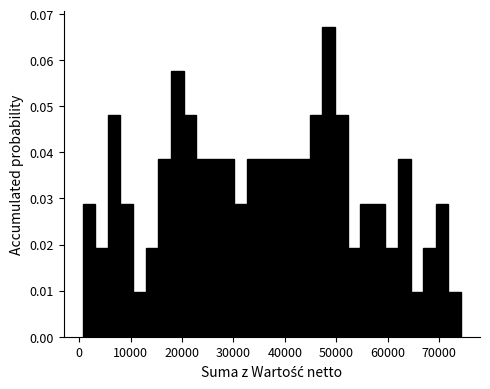

Read against the x-axis, roughly where is the centre of the tallest bar?

48000